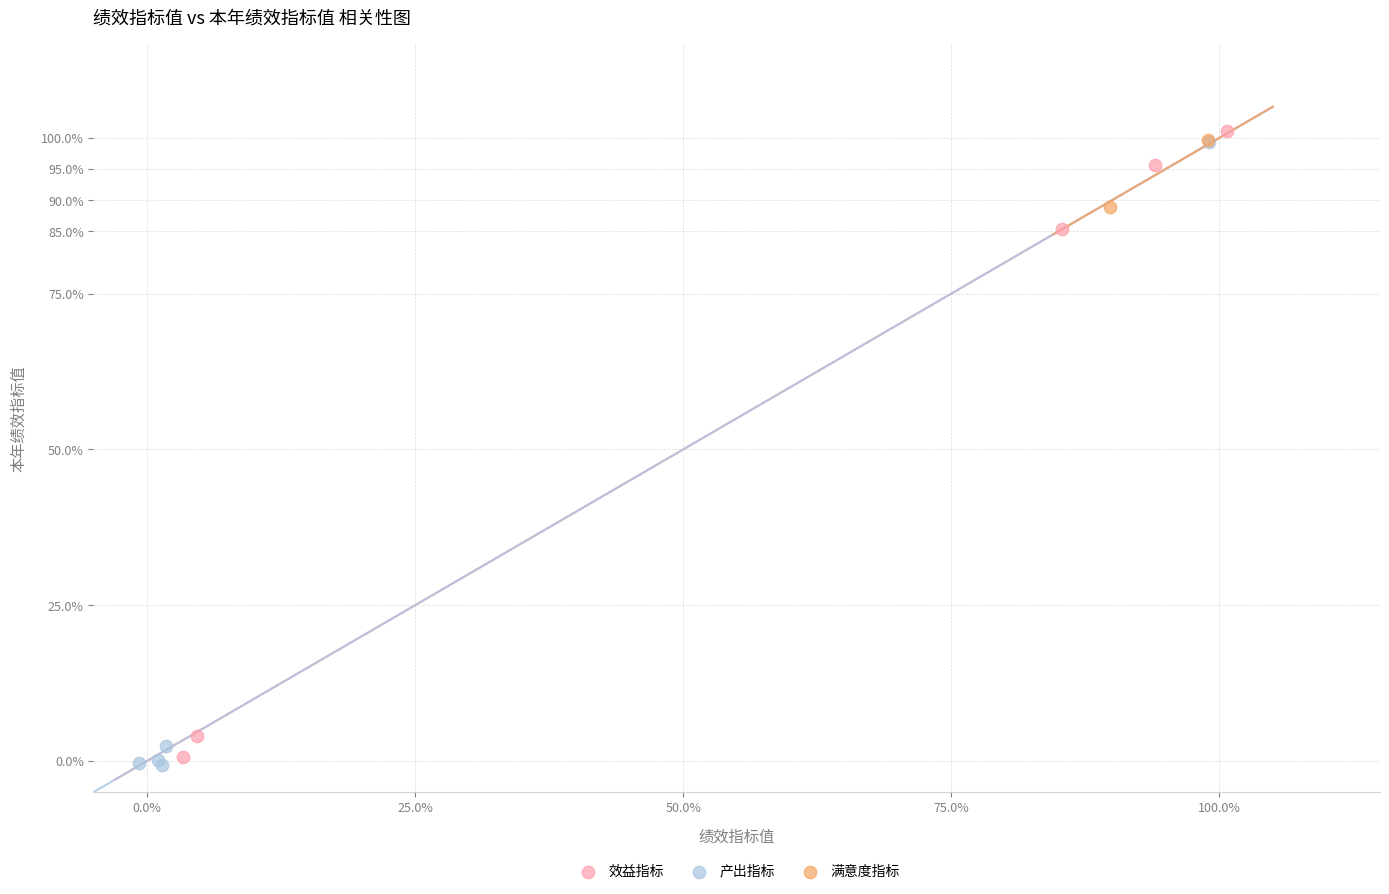

What are all the series names shown in the legend?

效益指标, 产出指标, 满意度指标